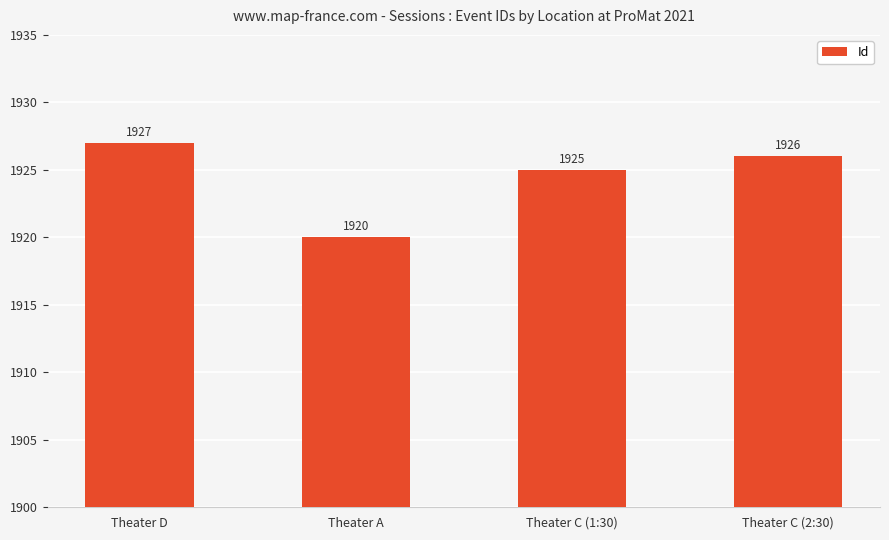

Reading left to right, extract all data points from this chart.

1927	1920	1925	1926